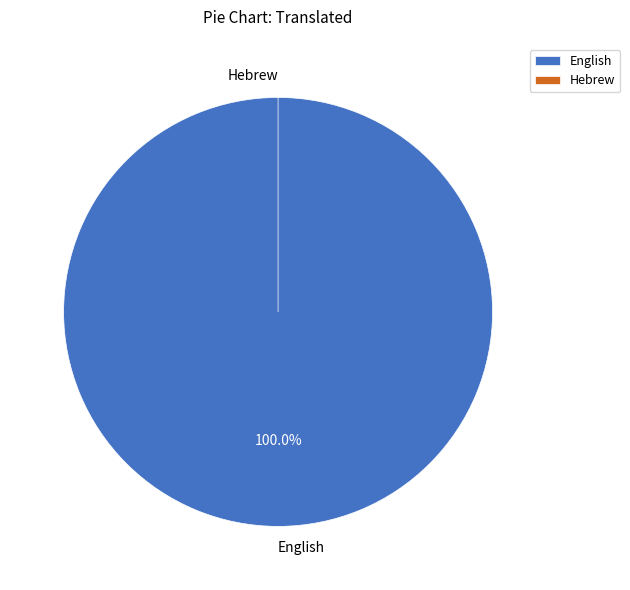

True or false: English accounts for 100% of the total.

True